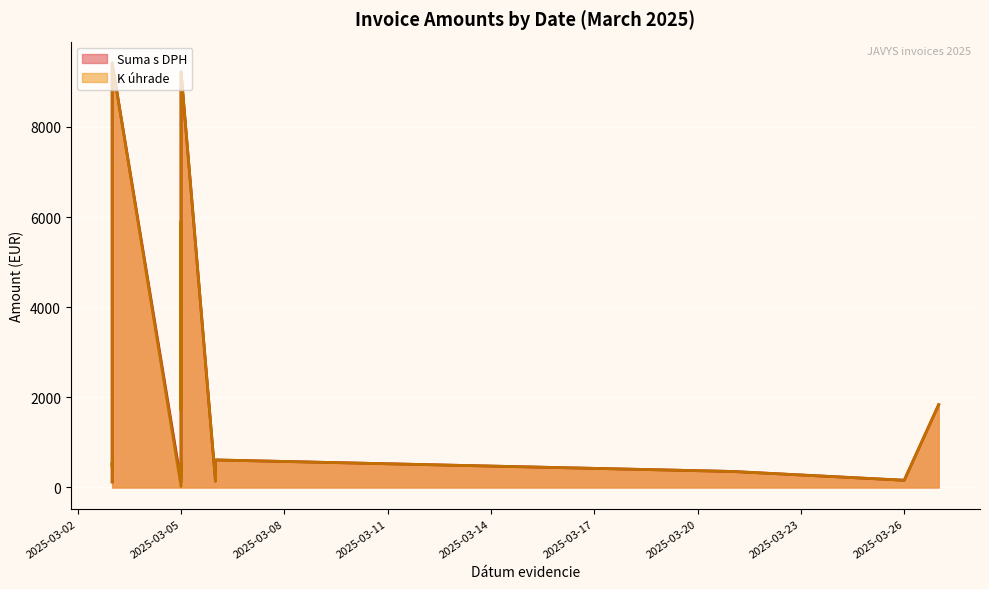

How many data points does each series have?

20